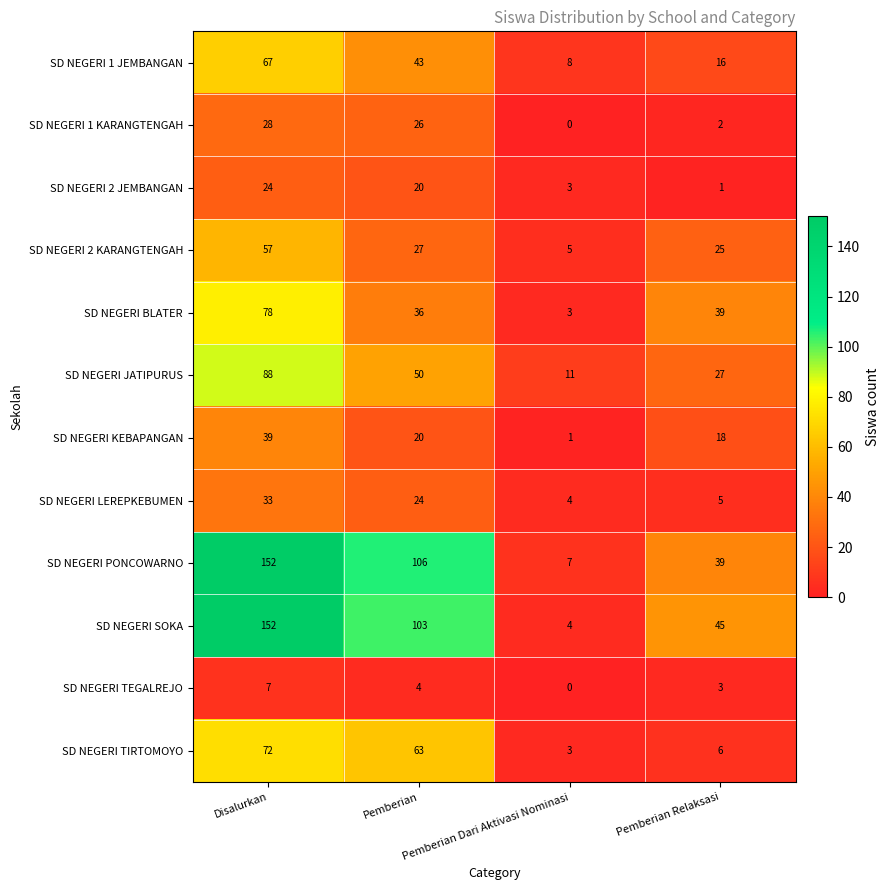

Which label corresponds to the smallest value in the chart?

Pemberian Dari Aktivasi Nominasi